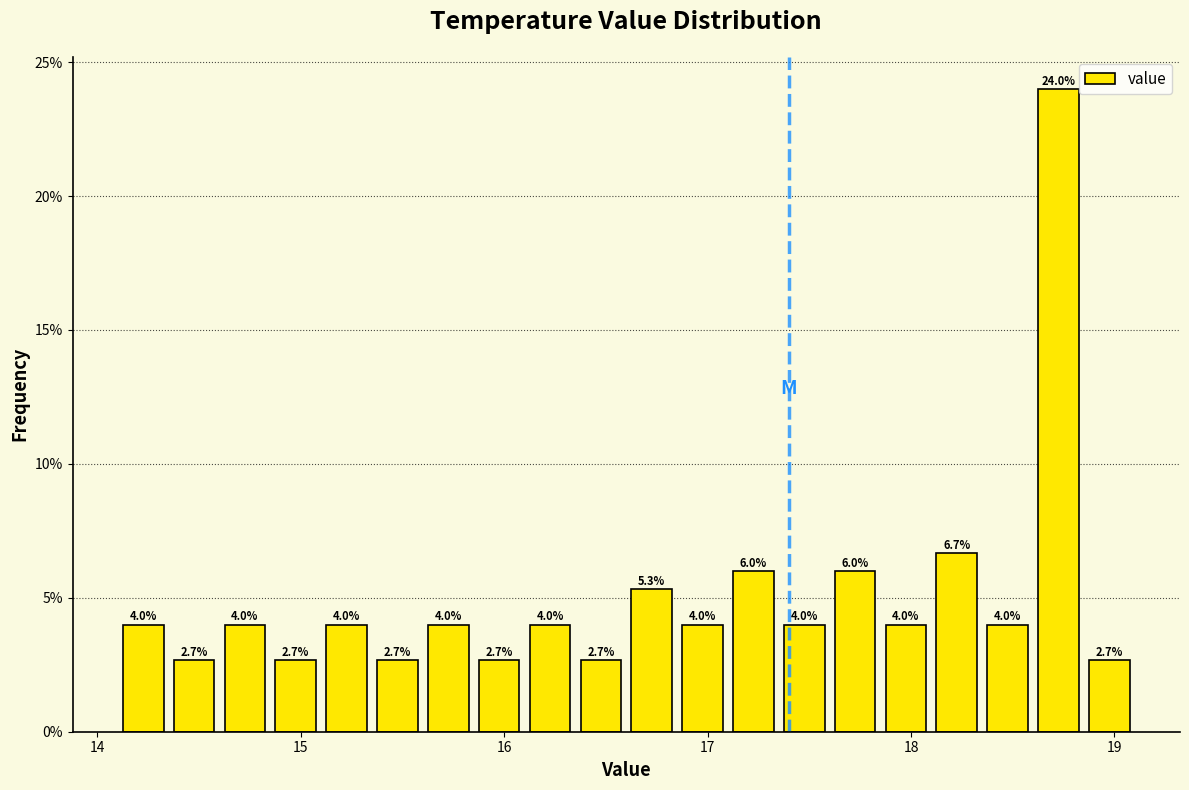

Around what value on the x-axis is the tallest bar? Give the approximate position of its centre, as read against the axis.

18.7